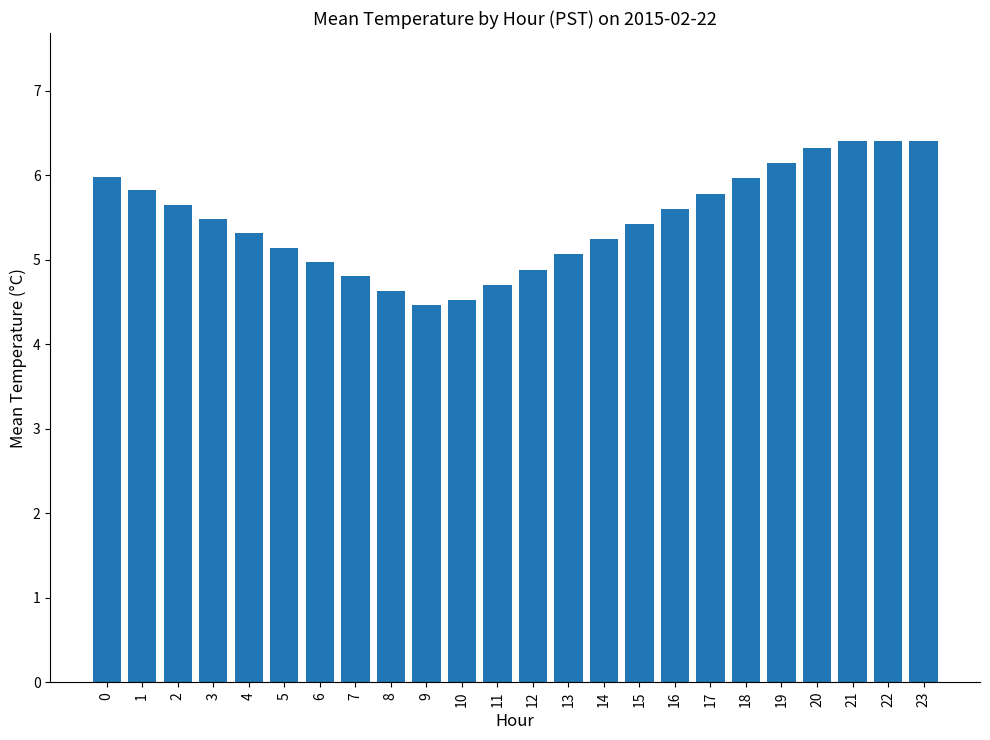

What is the value of the 6th bar from the left?

5.1